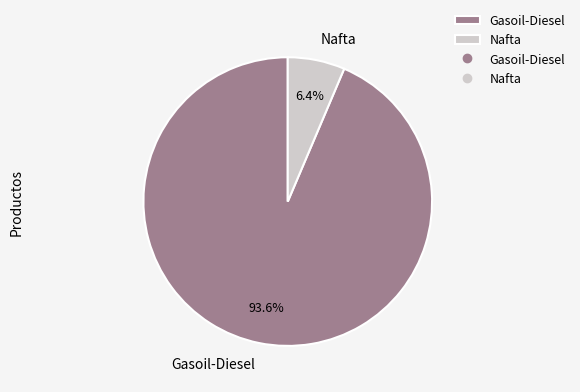

Which has a higher value, Nafta or Gasoil-Diesel?

Gasoil-Diesel